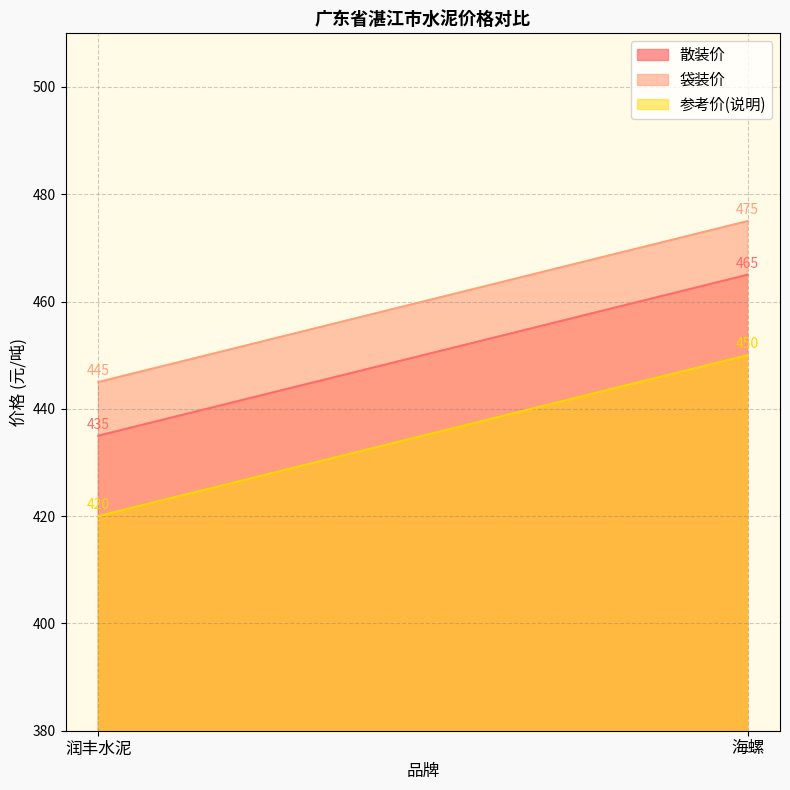

Reading left to right, list all the values displayed in this chart.

散装价: 润丰水泥=435	海螺=465
袋装价: 润丰水泥=445	海螺=475
参考价(说明): 润丰水泥=420	海螺=450